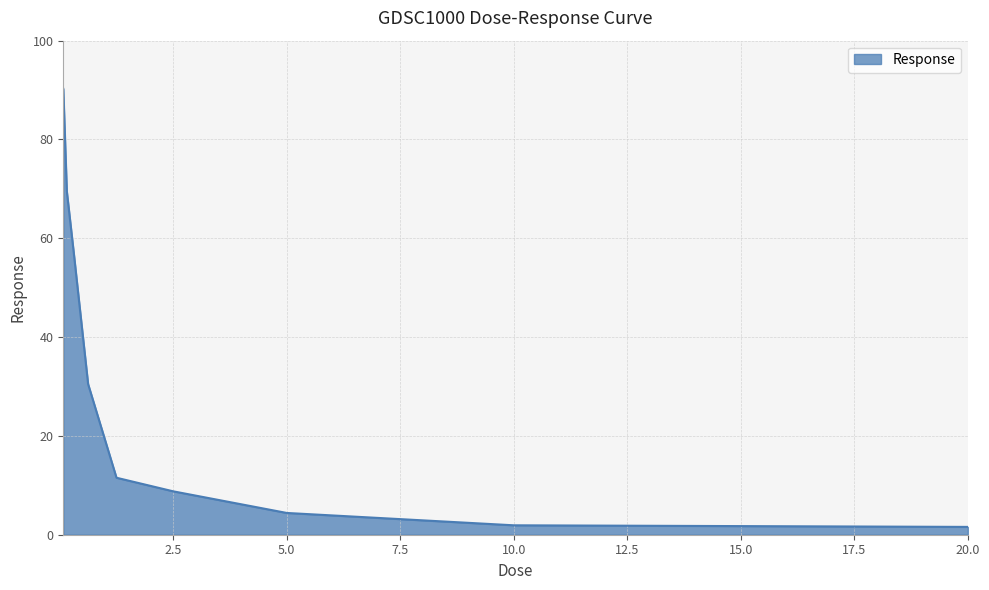

What is the maximum value shown in the chart?

90.2